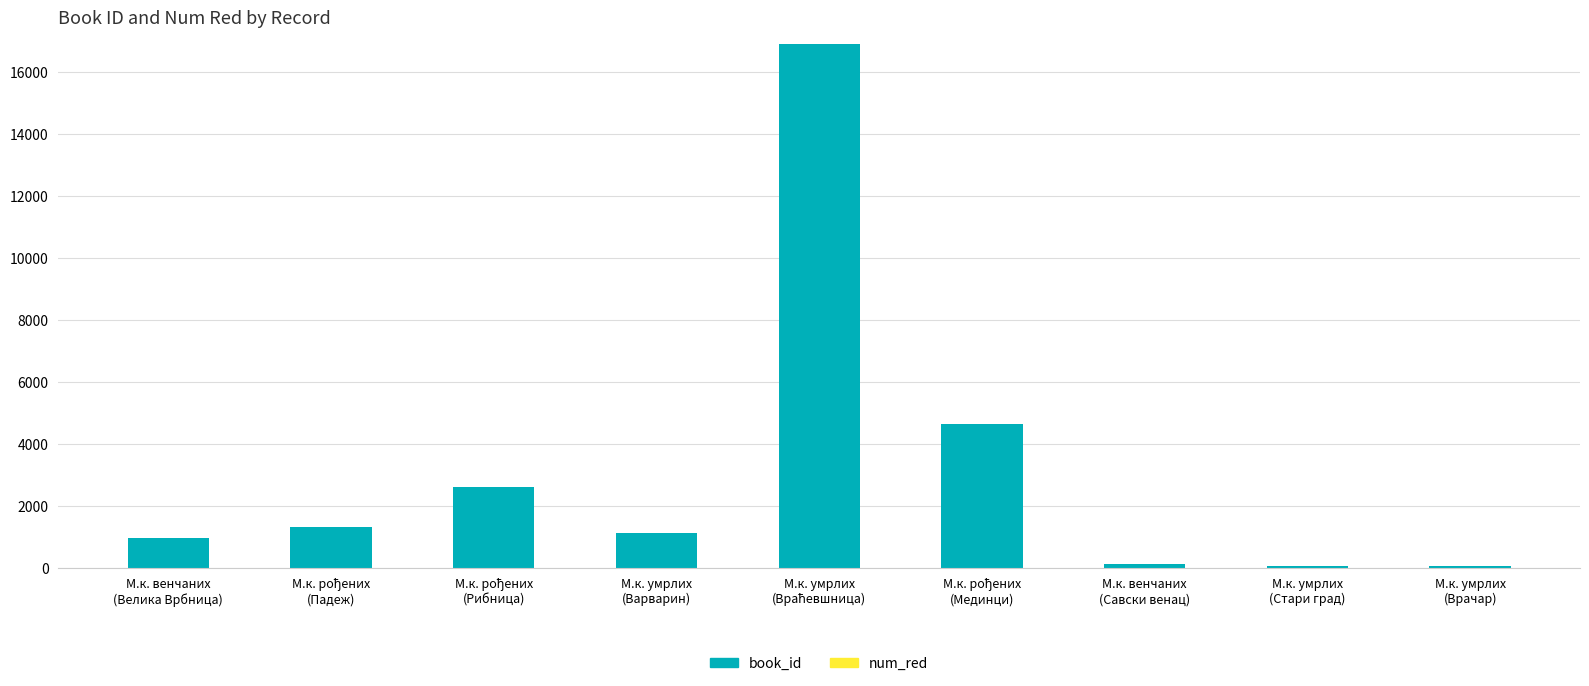

What is the sum of all book_id values?

27726